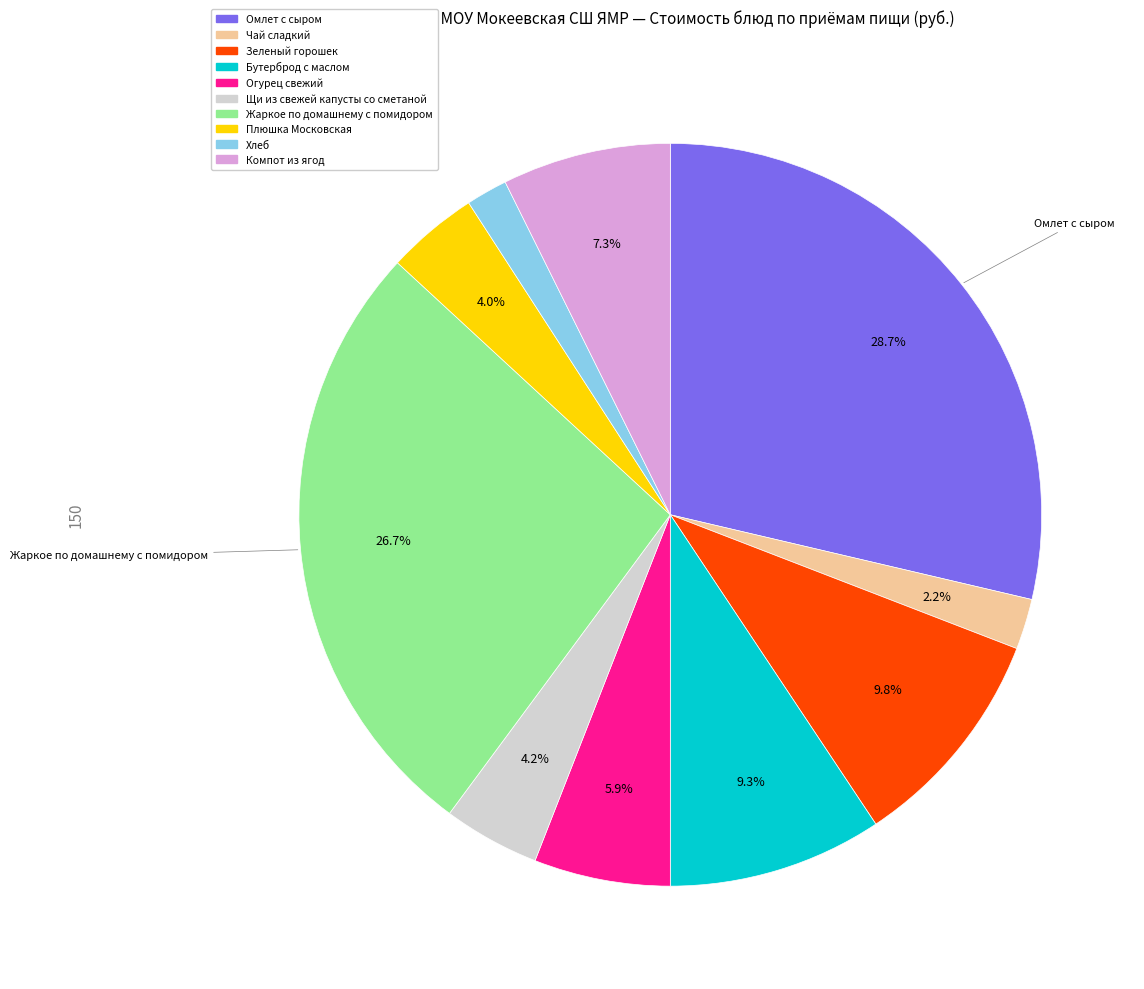

Do Хлеб and Щи из свежей капусты со сметаной together represent more than half of the pie?

No